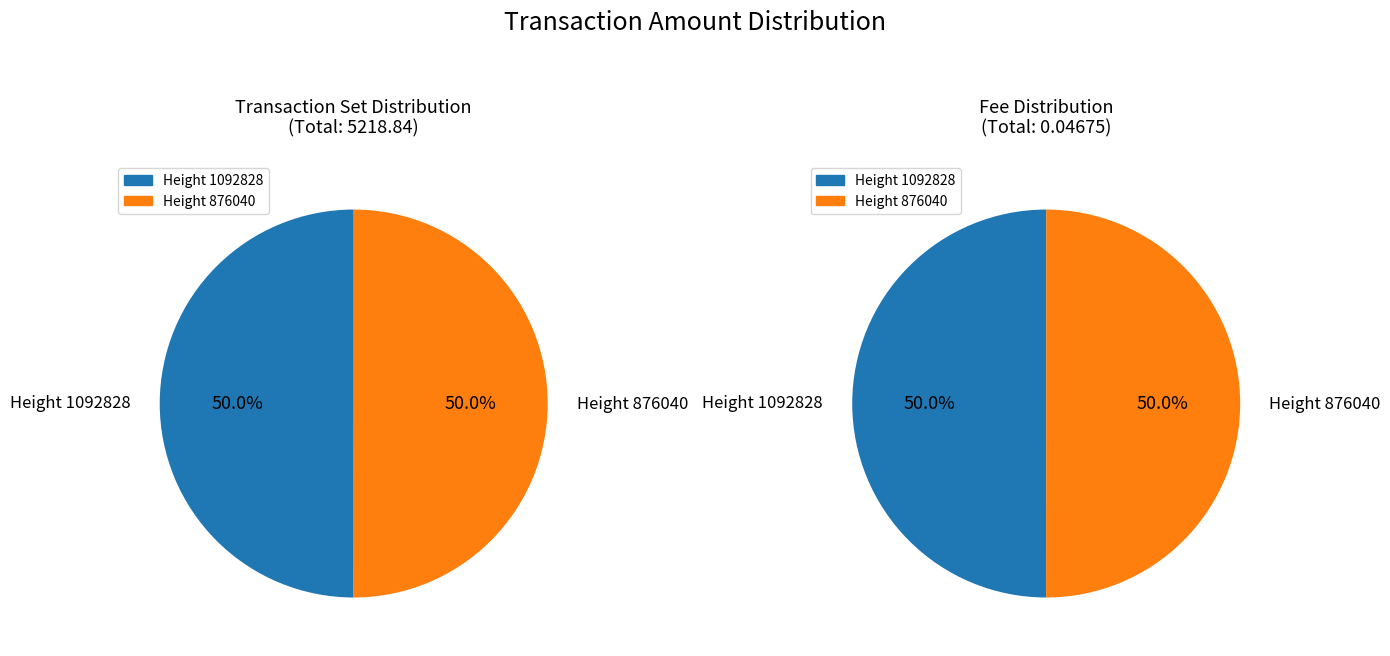

Which category has the smallest portion of the pie?

1092828